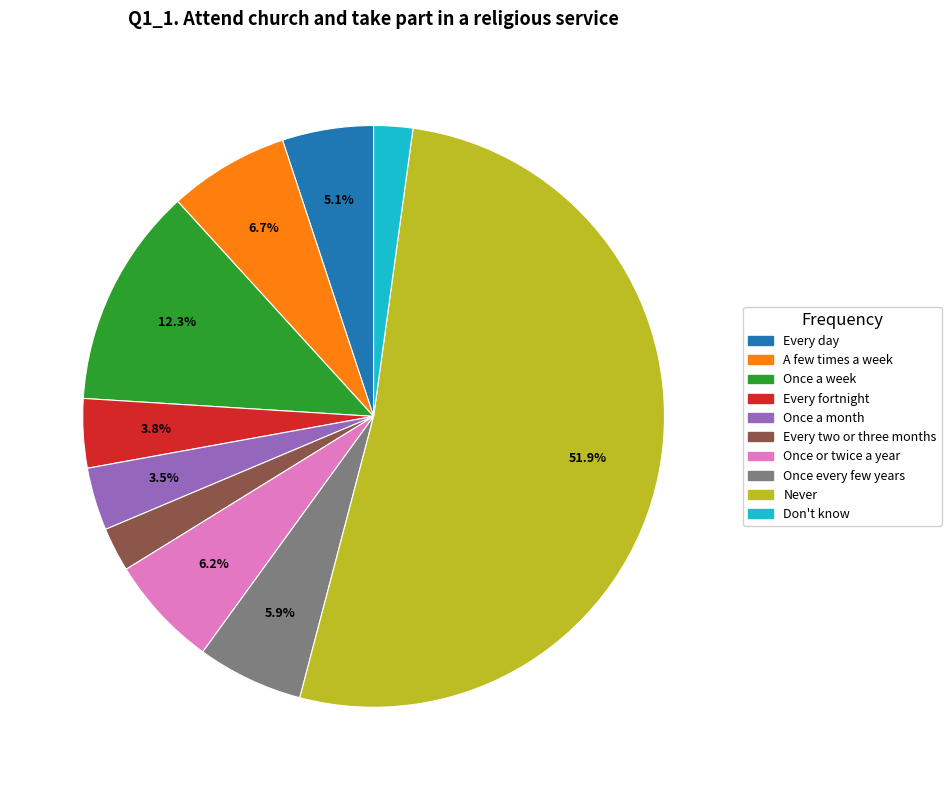

Does Don't know account for over 50% of the chart?

No